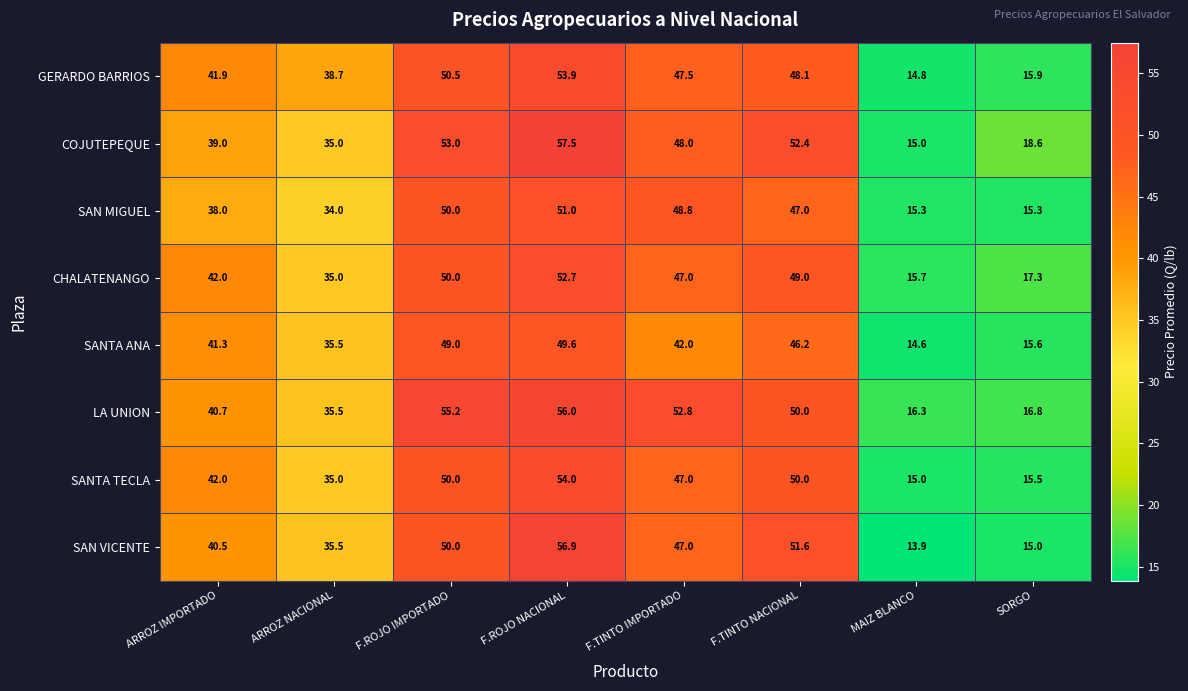

How many data points in GERARDO BARRIOS are above 47?

4